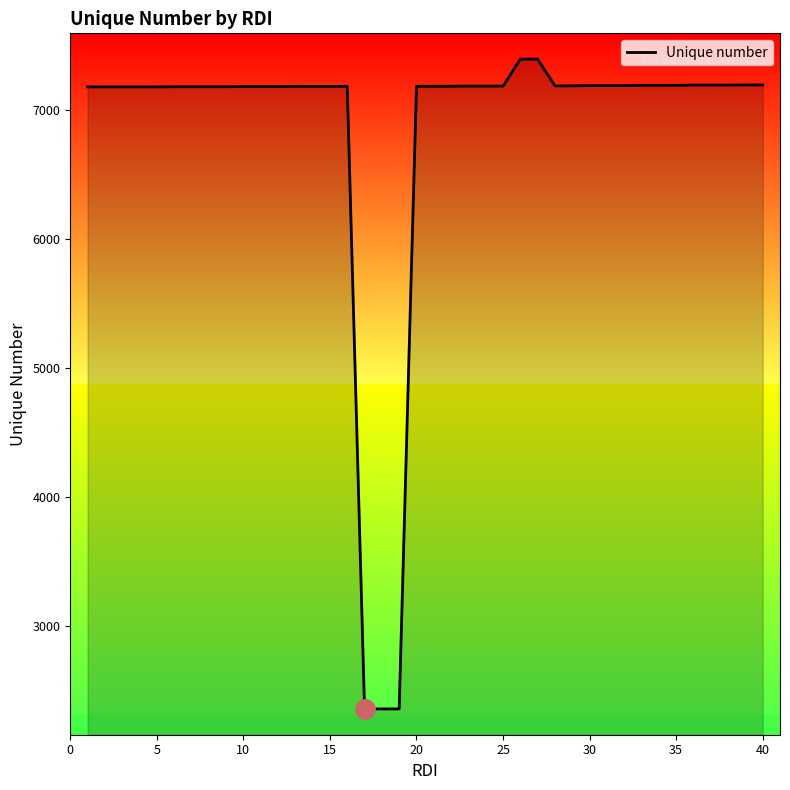

What is the difference between the maximum and minimum values?

5036